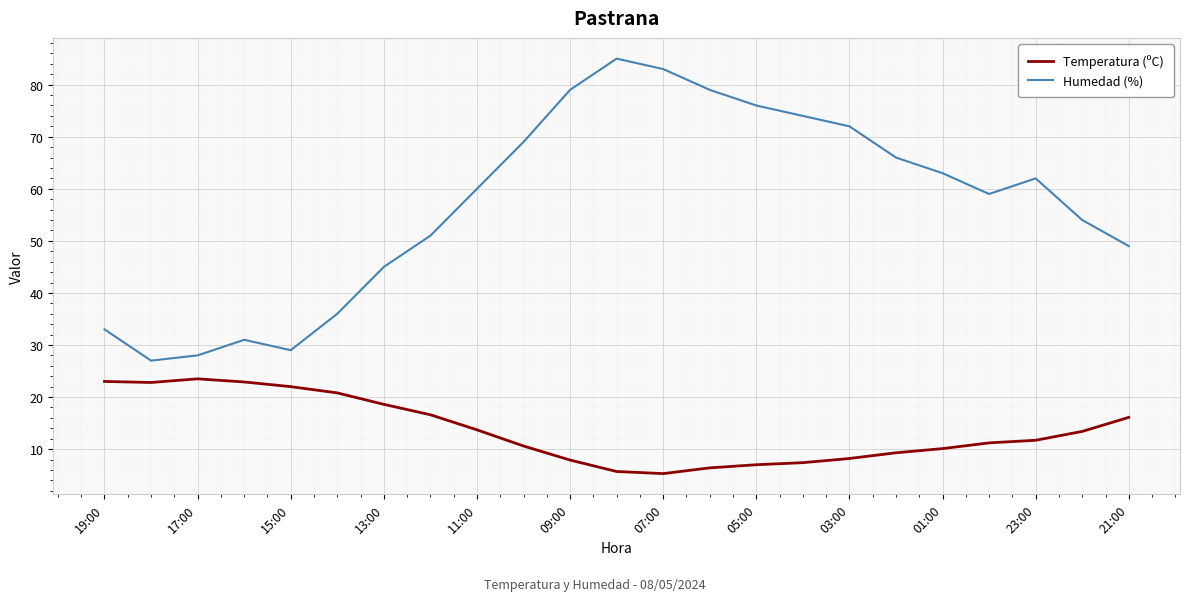

What is the maximum value shown in the chart?

85.0